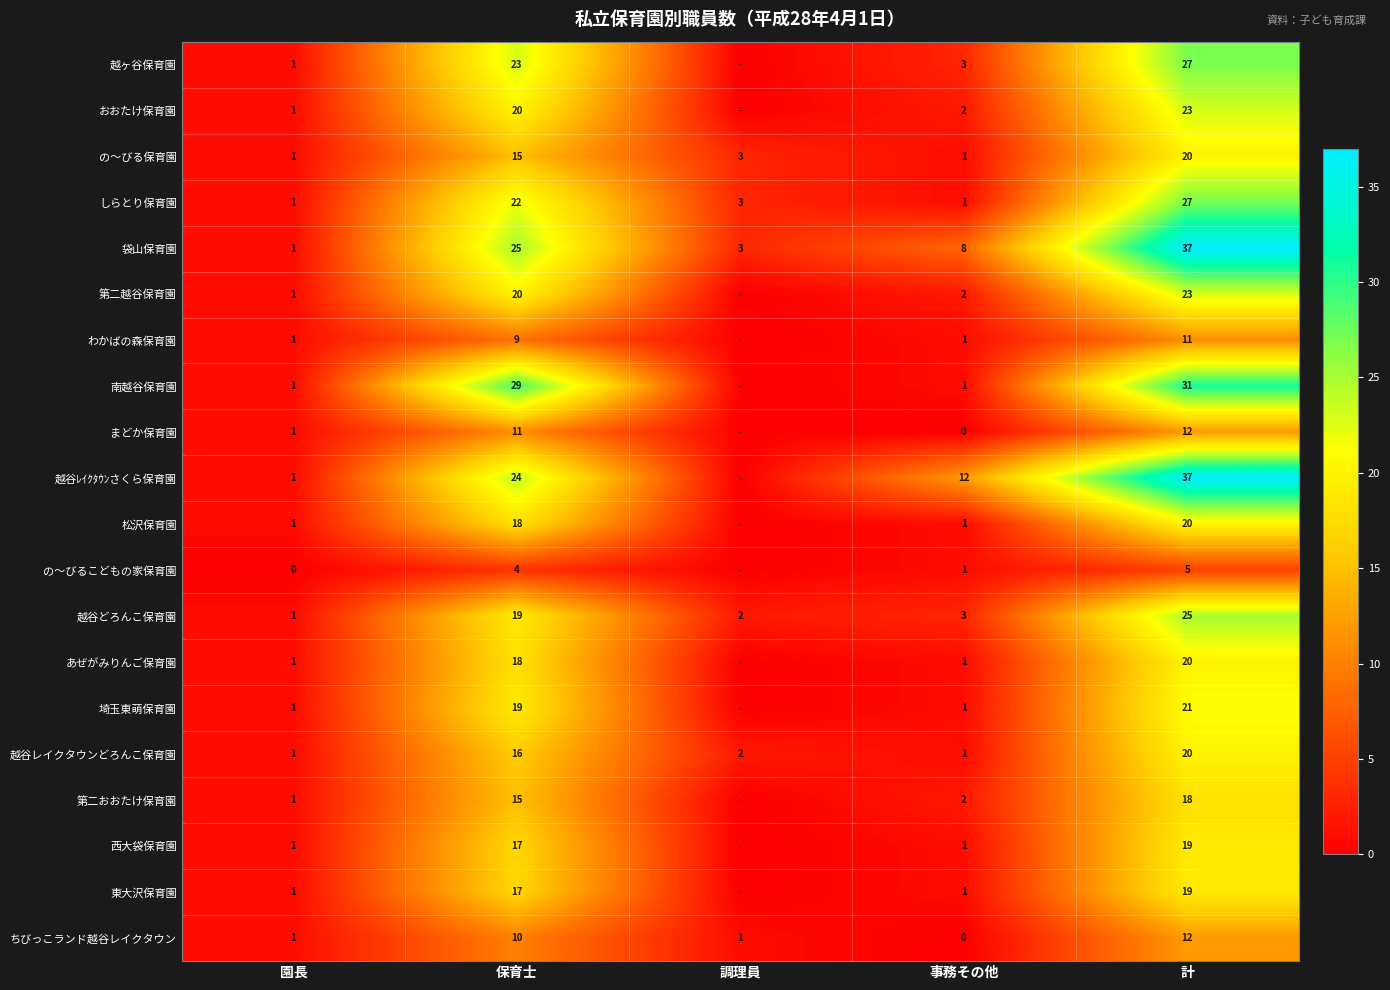

What is the sum of the 南越谷保育園 values at 保育士 and 園長?

30